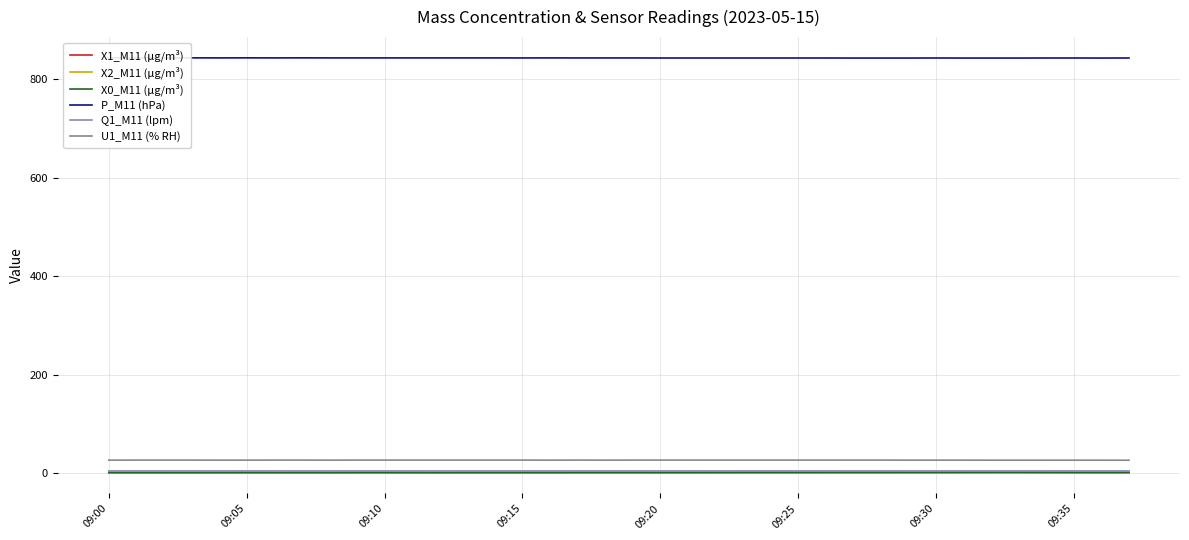

Which label corresponds to the smallest value in the chart?

09:00